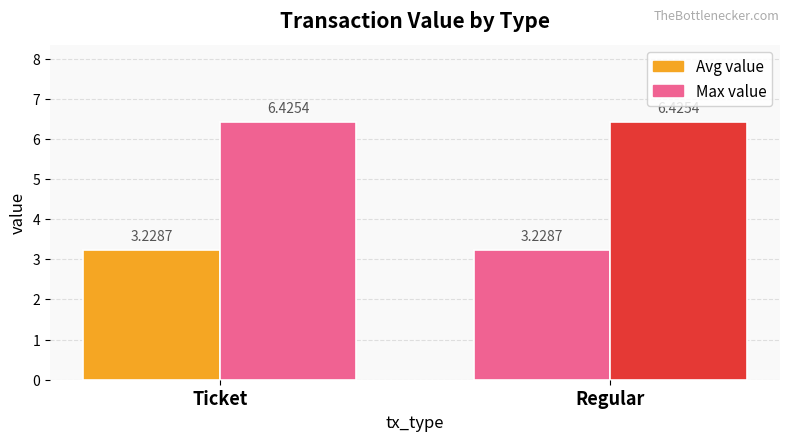

Is the value of Avg value at Ticket greater than the value of Max value at Ticket?

No